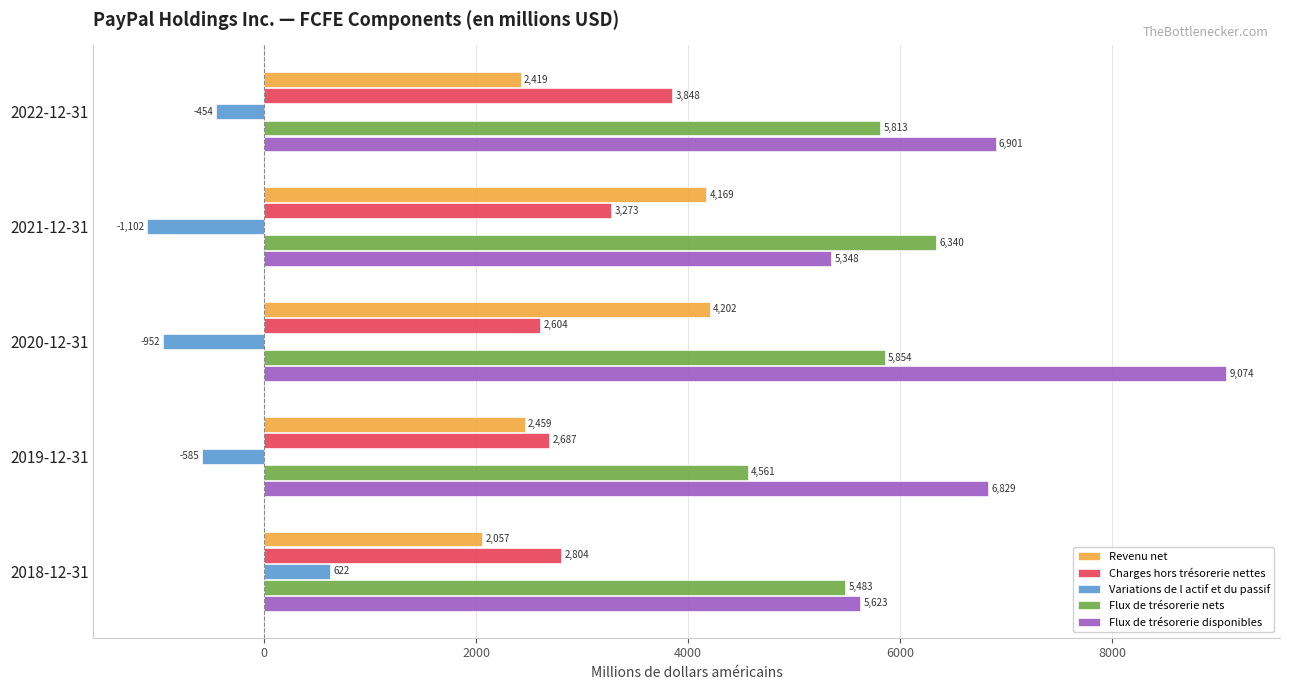

What is the difference between the maximum and second lowest values in the Flux de trésorerie nets series?

857